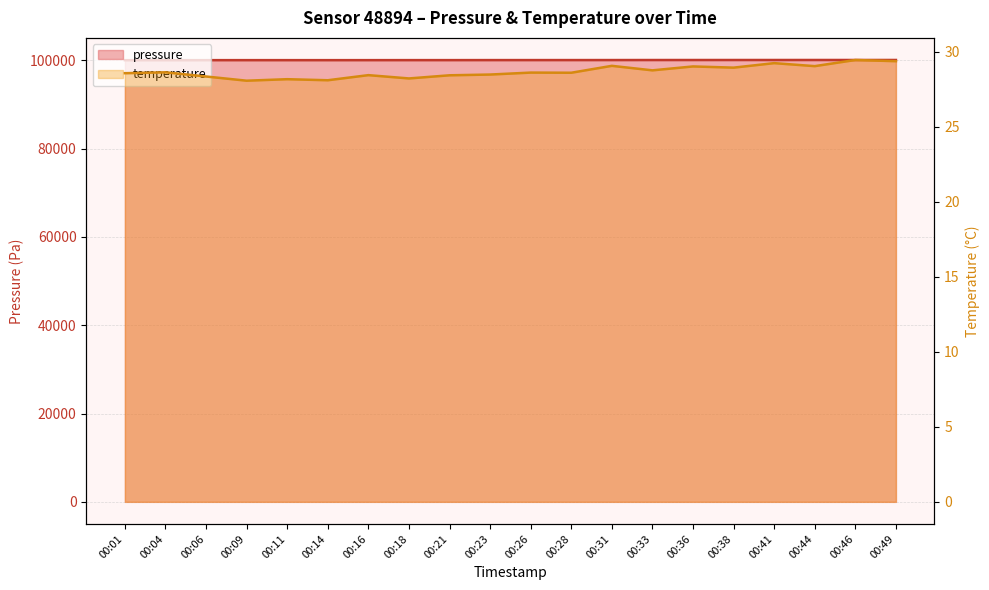

True or false: temperature and pressure cross at least once.

False